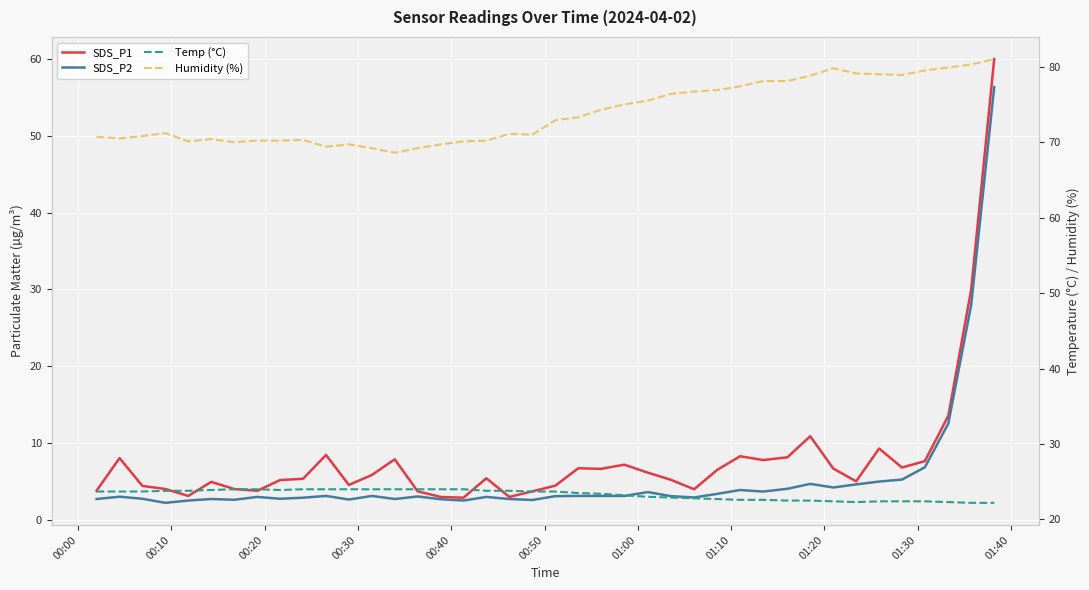

What is the difference between the second highest and second lowest values in the SDS_P2 series?

25.5